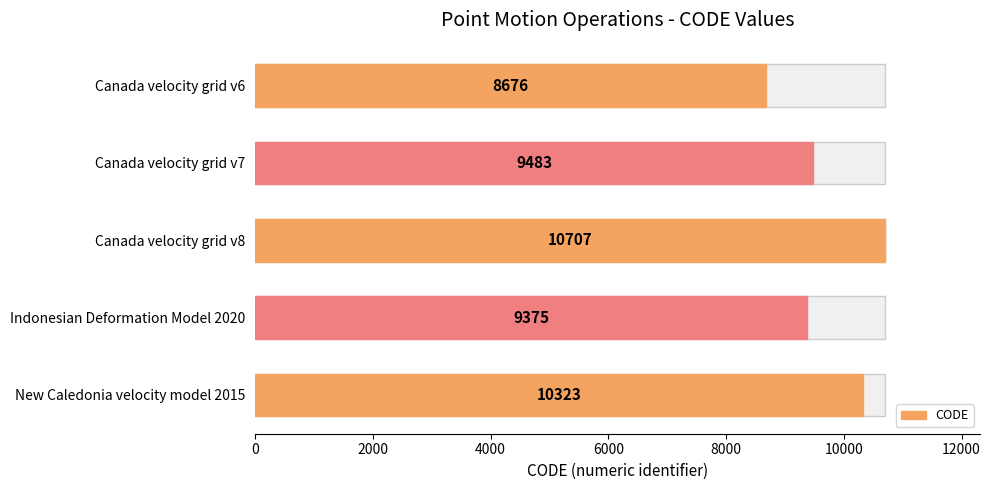

What is the change in value from Canada velocity grid v6 to Canada velocity grid v8?

+2031